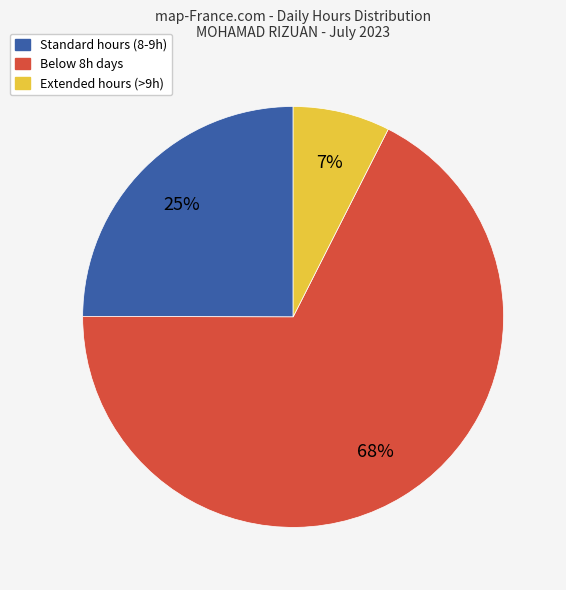

Does any single category account for the majority?

Yes